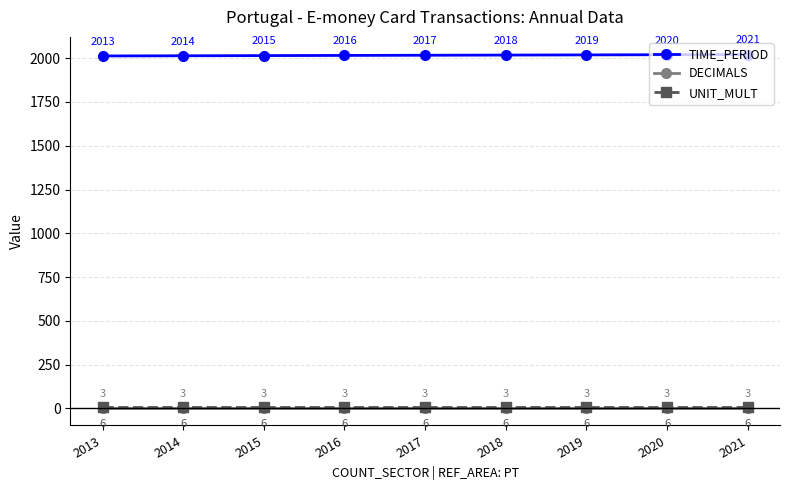

True or false: DECIMALS and TIME_PERIOD cross at least once.

False